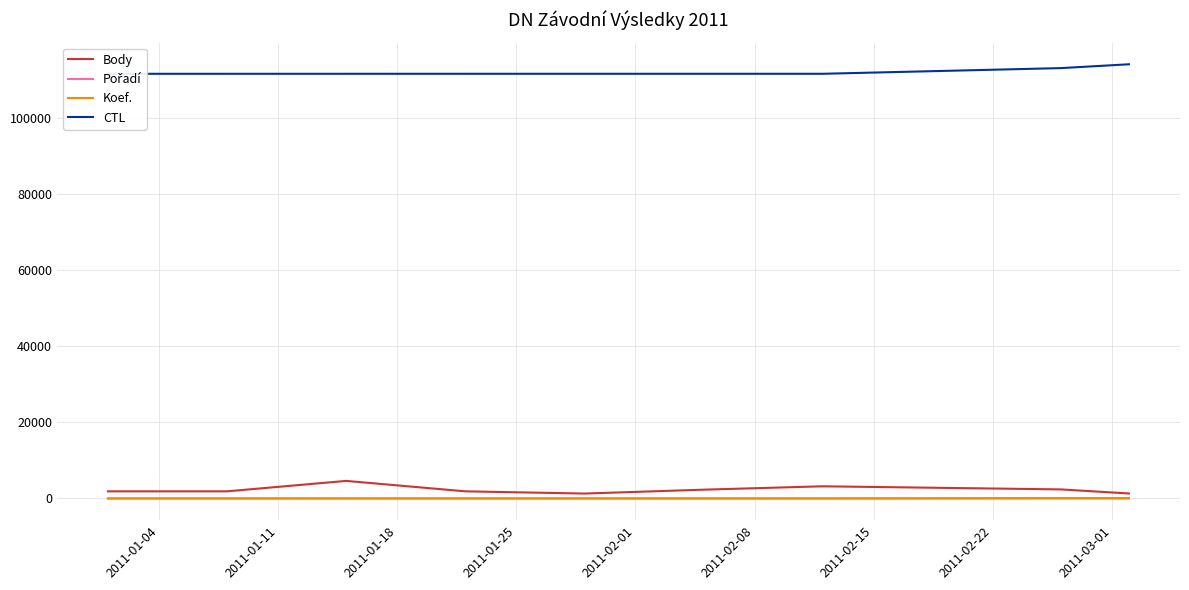

Where do Koef. and Pořadí first cross each other?

2011-01-11 and 2011-01-18